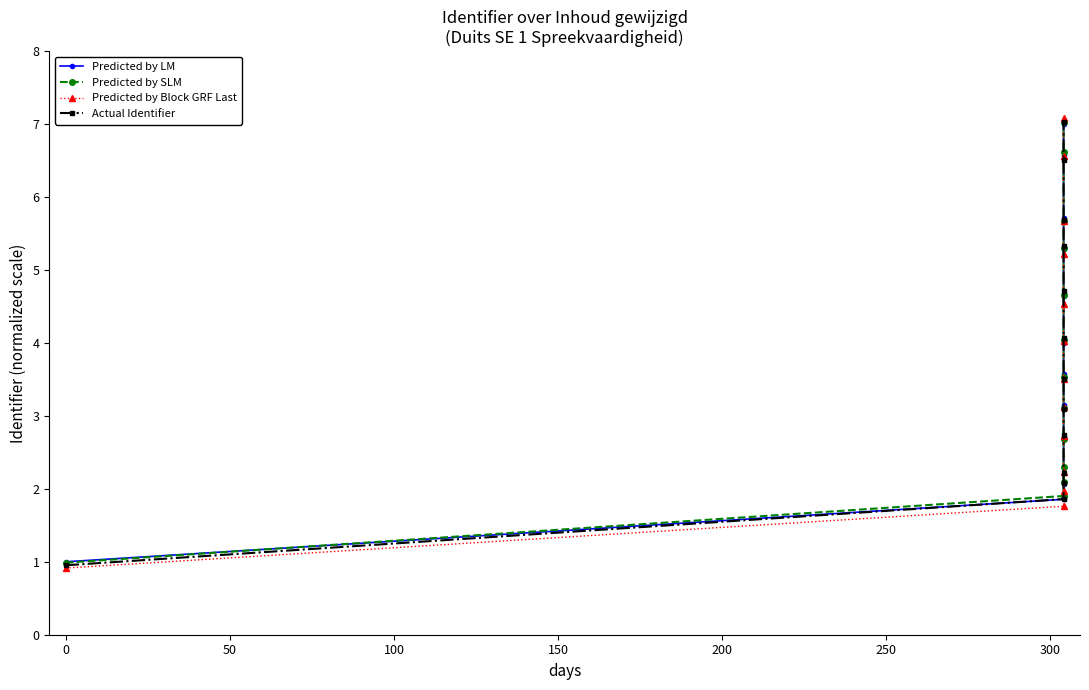

Which series has the largest total across all categories?

Predicted by SLM